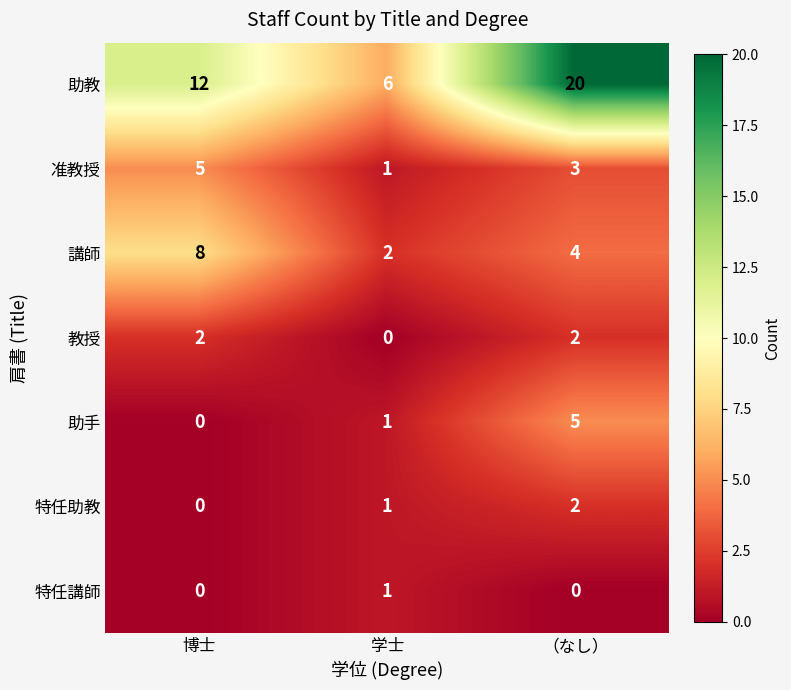

Reading right to left, what are all the values shown in this chart?

助教: 20	6	12
准教授: 3	1	5
講師: 4	2	8
教授: 2	0	2
助手: 5	1	0
特任助教: 2	1	0
特任講師: 0	1	0